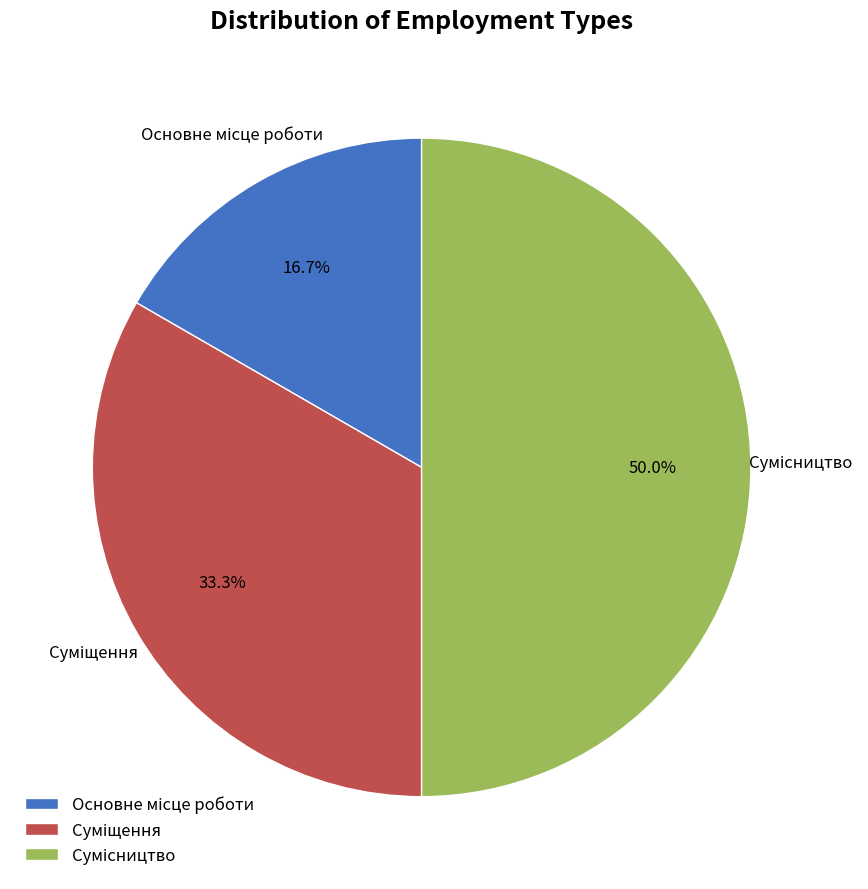

How many segments does this pie chart have?

3